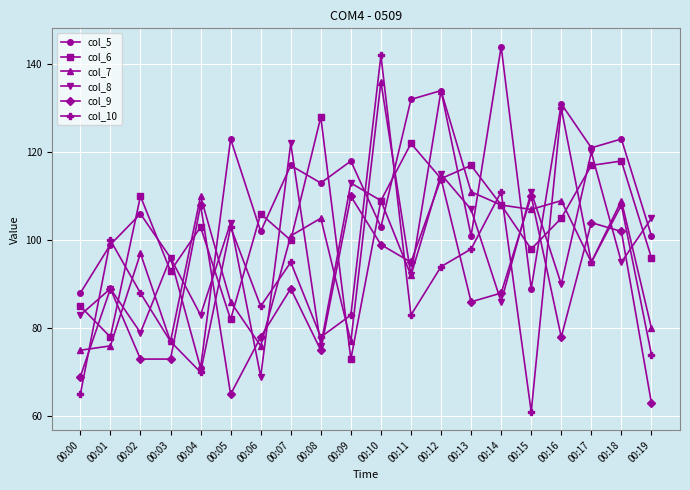

True or false: col_10 has a value of 111 at 00:14.

True